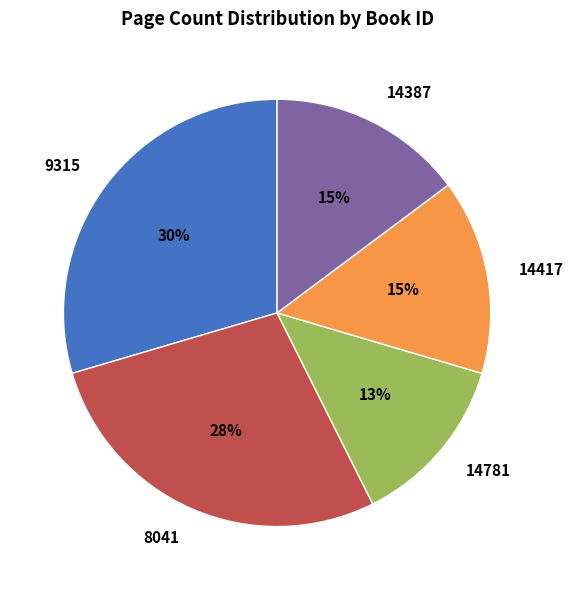

What percentage is the 14781 slice, to the nearest percent?

13%